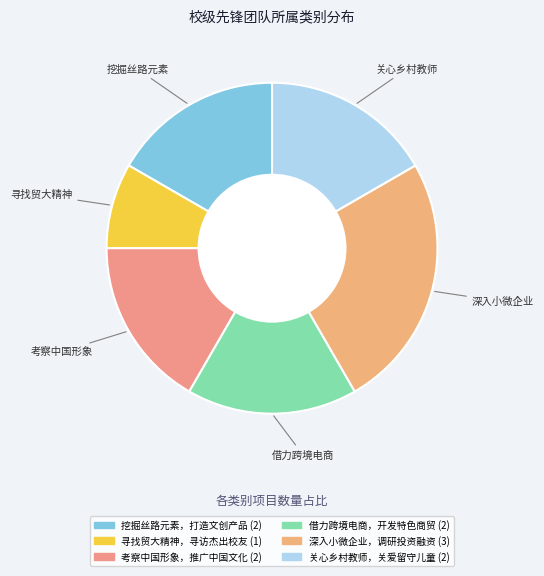

Is the sum of 寻找贸大精神，寻访杰出校友 and 挖掘丝路元素，打造文创产品 greater than half?

No